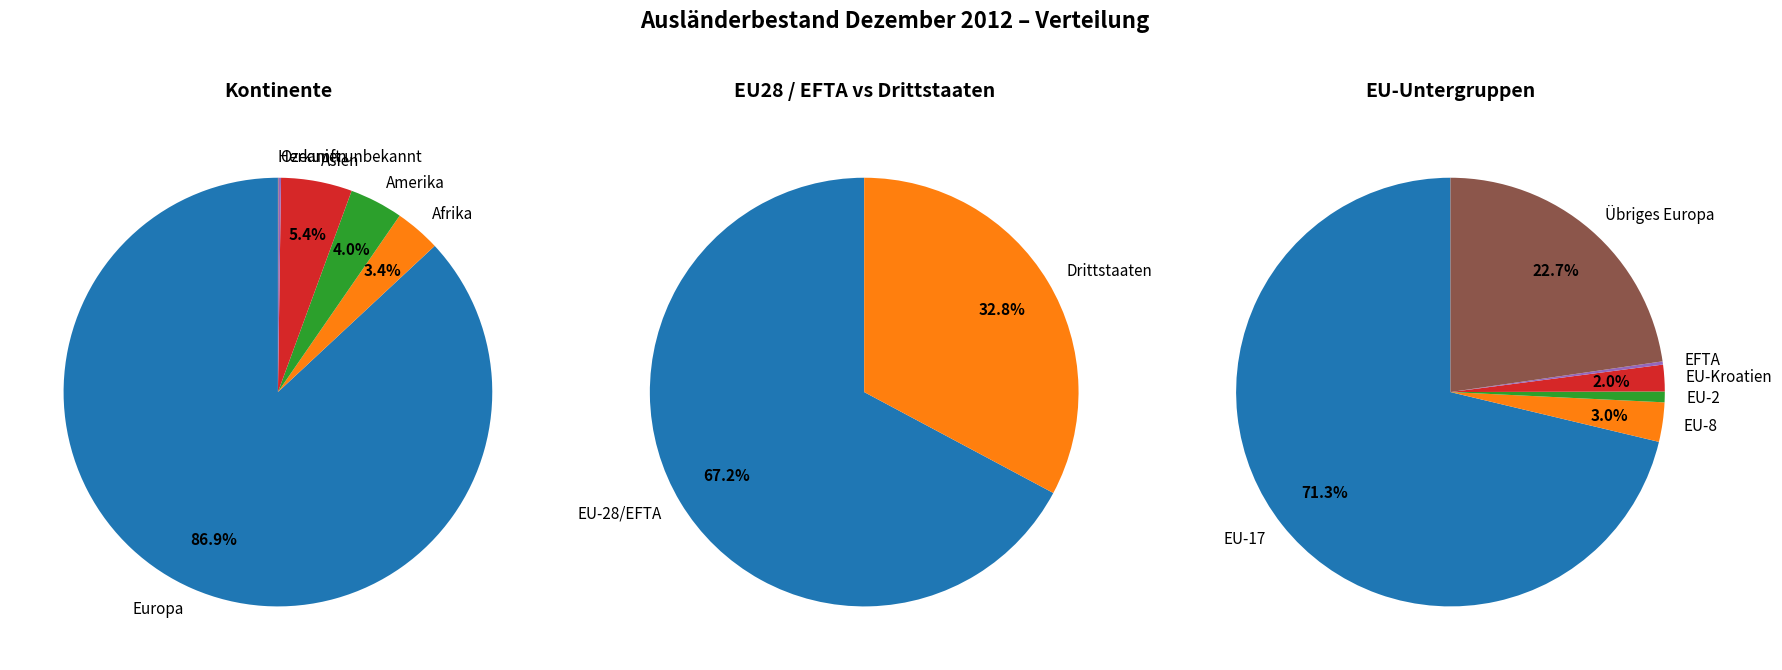

What is the largest slice in the pie chart?

Europa